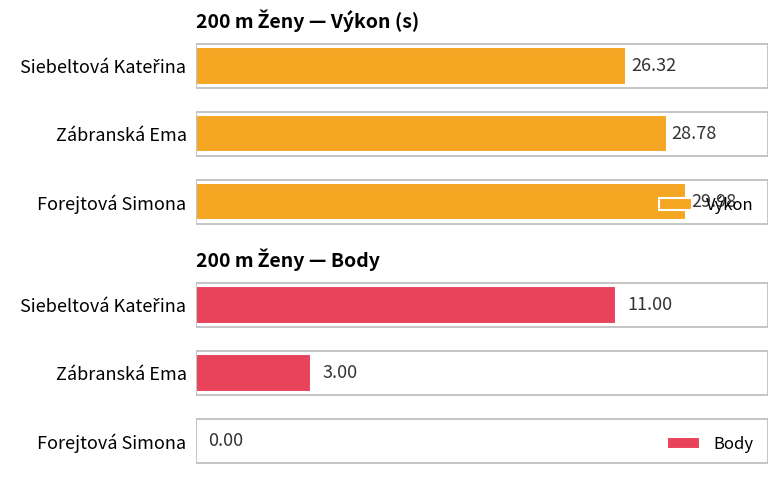

How many data points does each series have?

3